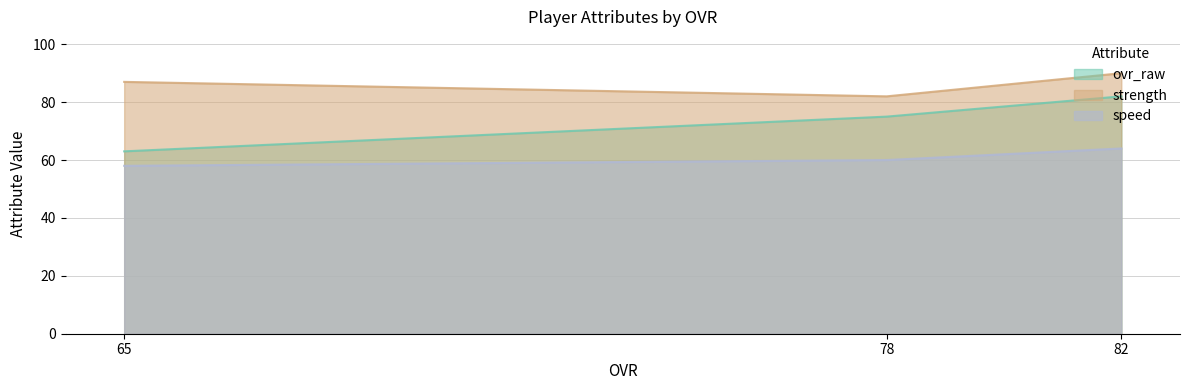

At 78, list the series in order from largest to smallest.

strength, ovr_raw, speed